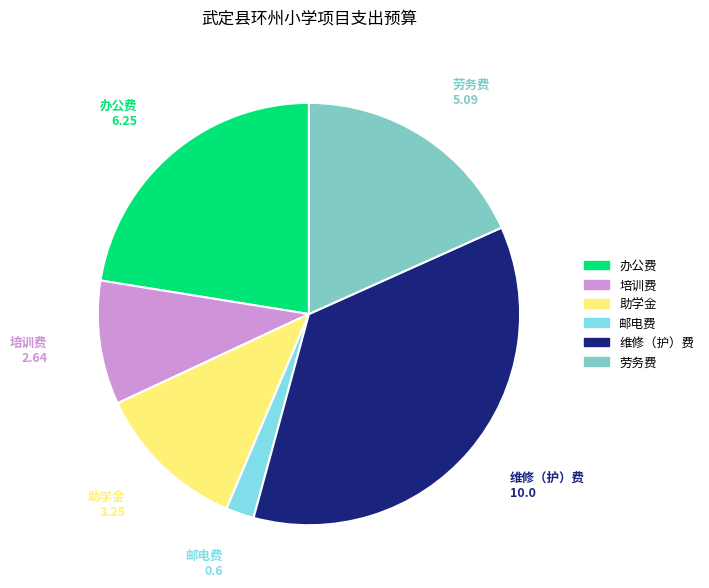

Is it true that 劳务费 is 4% of the pie?

False